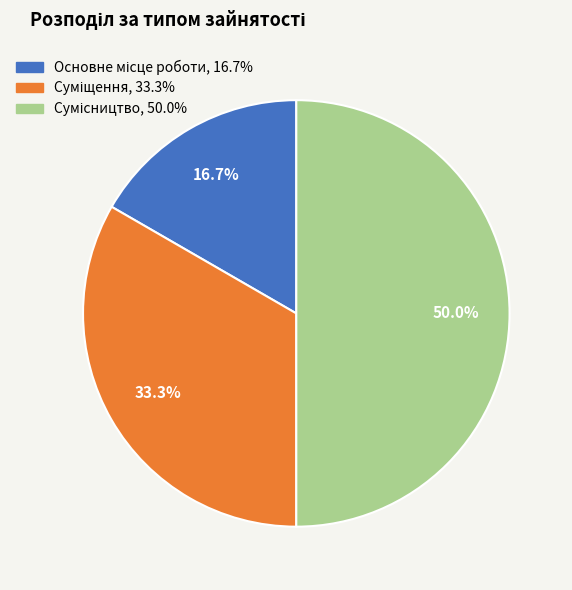

Does any single category account for the majority?

No